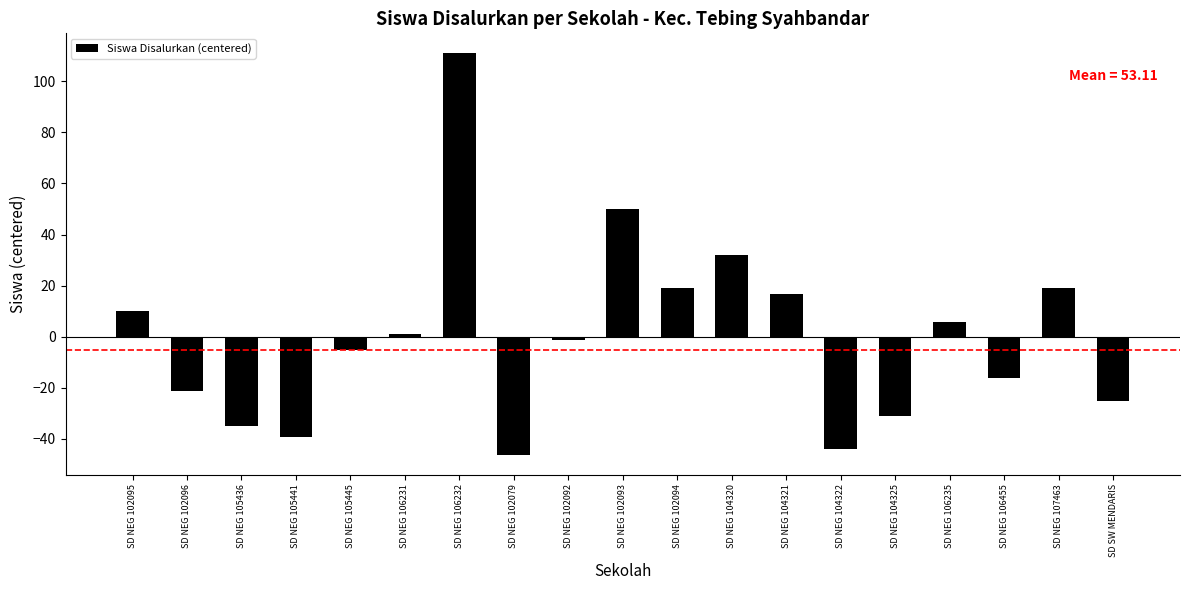

Reading left to right, list all the values displayed in this chart.

9.9	-21.1	-35.1	-39.1	-5.1	0.9	110.9	-46.1	-1.1	49.9	18.9	31.9	16.9	-44.1	-31.1	5.9	-16.1	18.9	-25.1